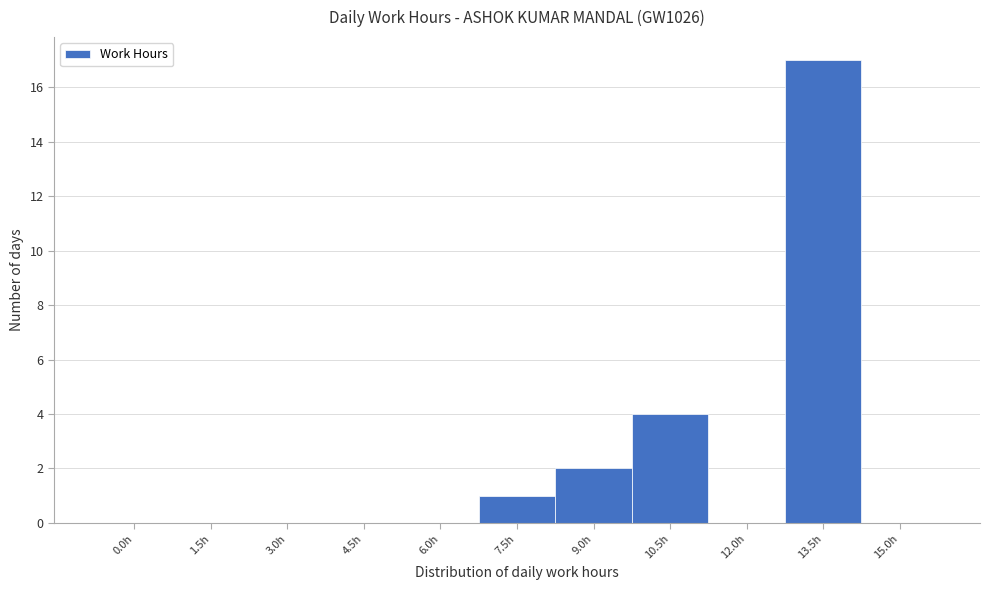

Reading right to left, what are all the values shown in this chart?

15.0h=0	13.5h=17	12.0h=0	10.5h=4	9.0h=2	7.5h=1	6.0h=0	4.5h=0	3.0h=0	1.5h=0	0.0h=0